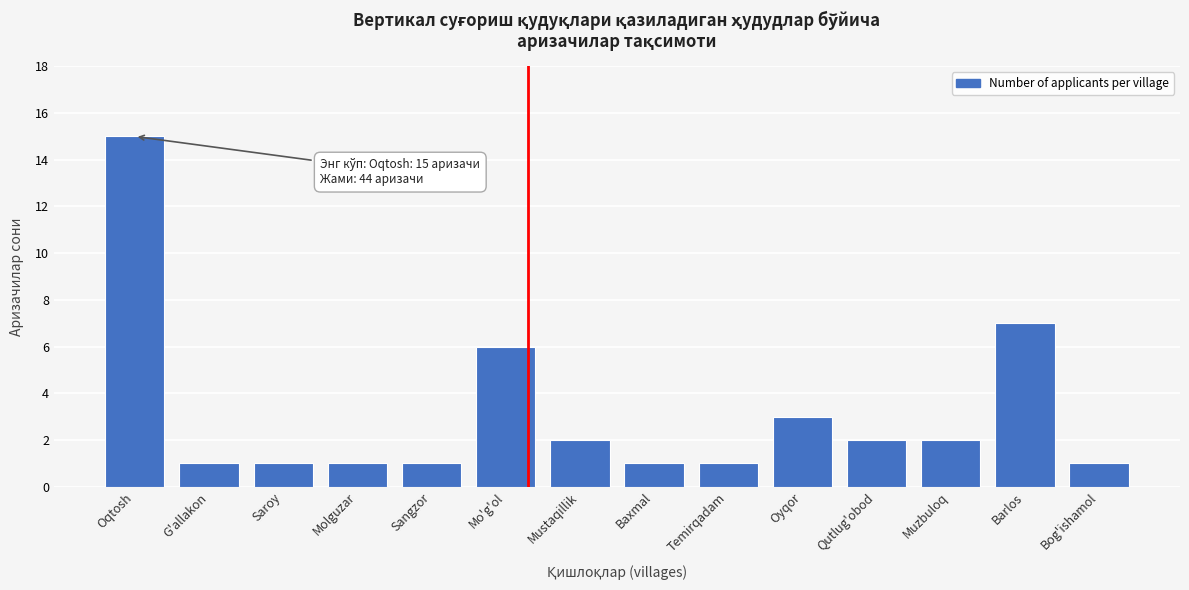

Reading right to left, what are all the values shown in this chart?

Bog'ishamol=1	Barlos=7	Muzbuloq=2	Qutlug'obod=2	Oyqor=3	Temirqadam=1	Baxmal=1	Mustaqillik=2	Mo'g'ol=6	Sangzor=1	Molguzar=1	Saroy=1	G'allakon=1	Oqtosh=15